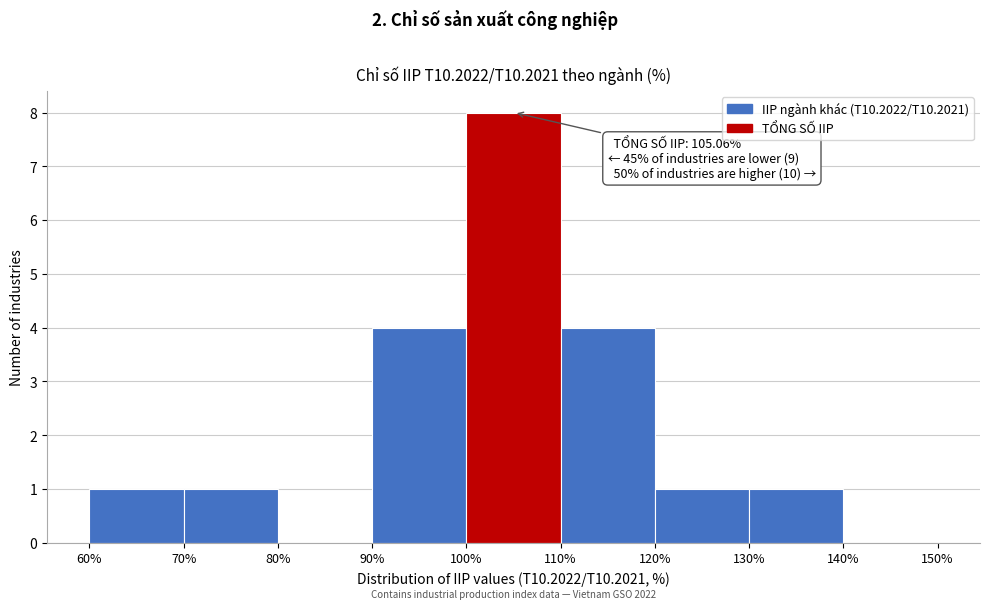

Which range on the x-axis has the tallest bar?

100% to 110%